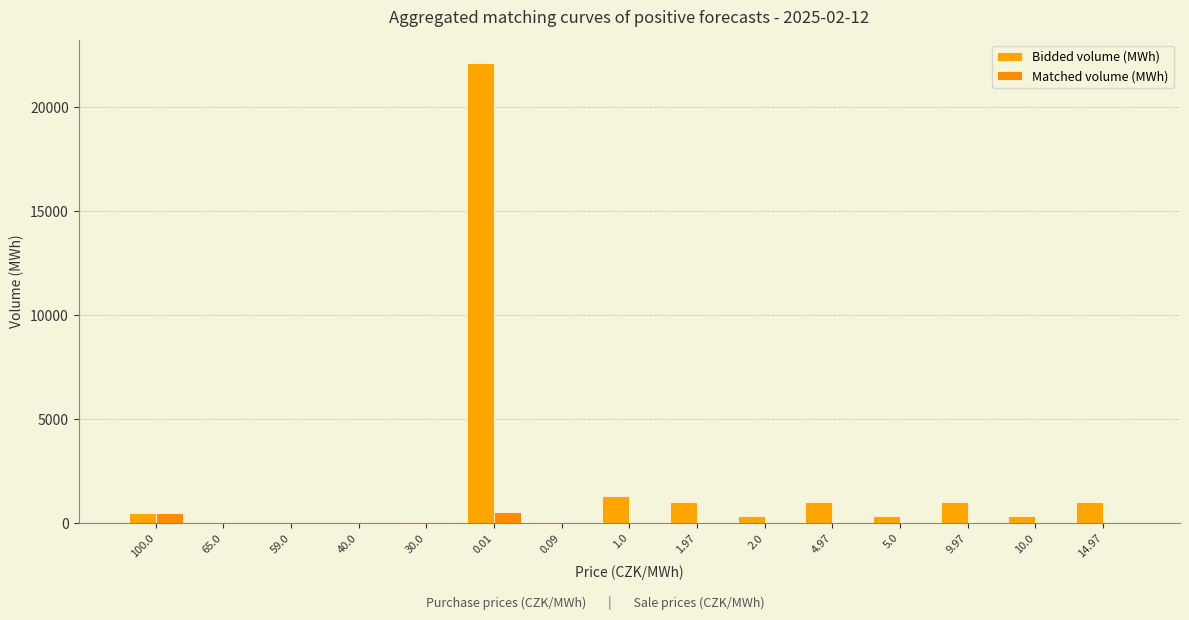

Is it true that Matched volume (MWh) equals 1.5 at 59.0?

False